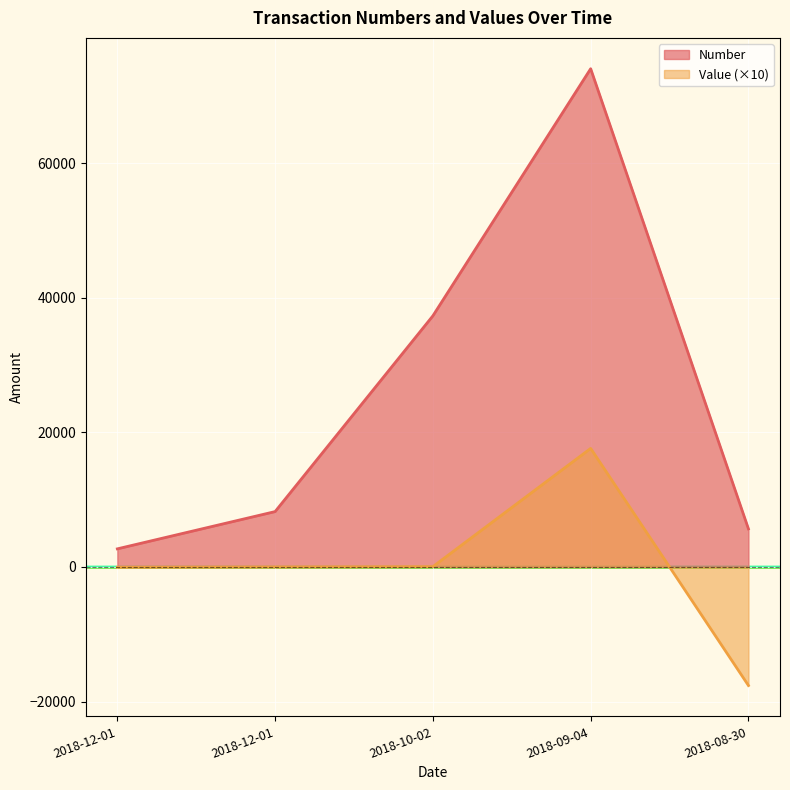

List the series in order of their peak value, lowest first.

Value (×10), Number